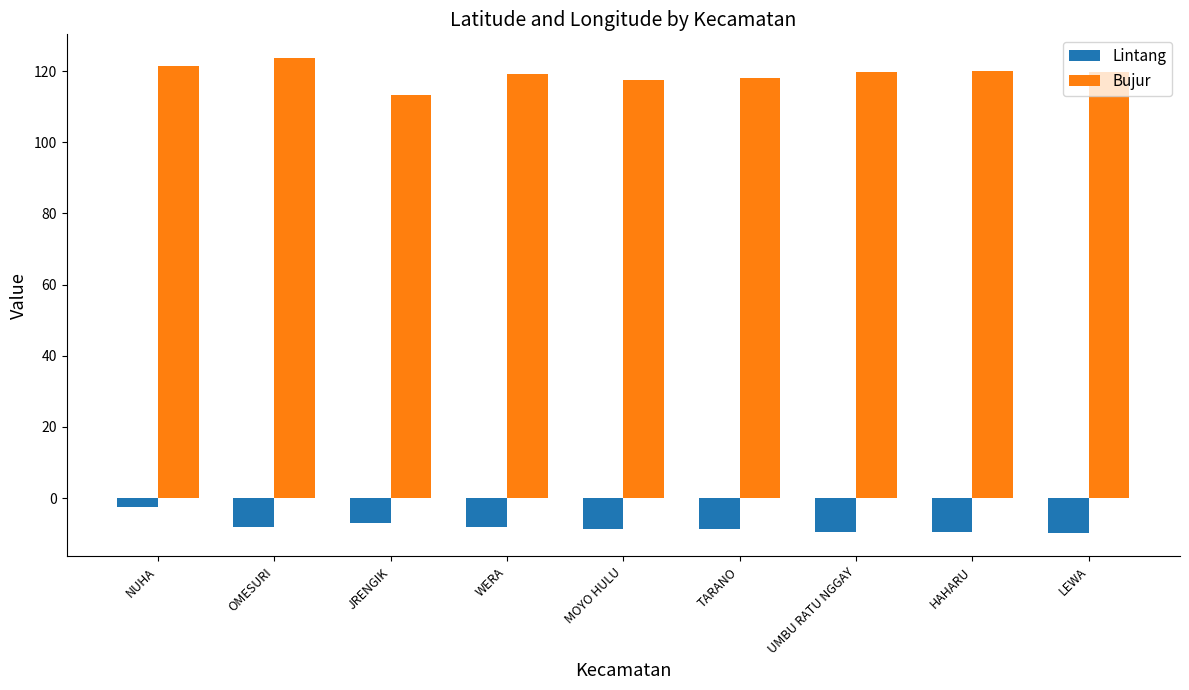

Rank the series by their average value, from lowest to highest.

Lintang, Bujur